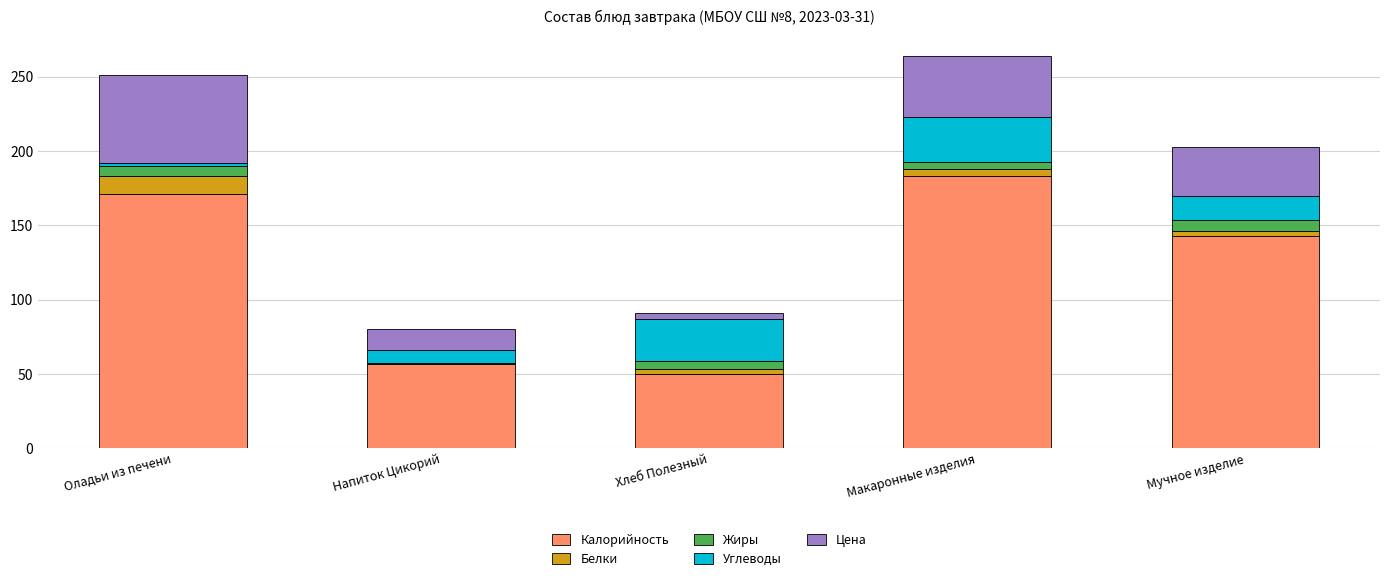

Reading right to left, what are the values for Калорийность?

Мучное изделие=143.0	Макаронные изделия=183.0	Хлеб Полезный=50.0	Напиток Цикорий=57.0	Оладьи из печени=171.0